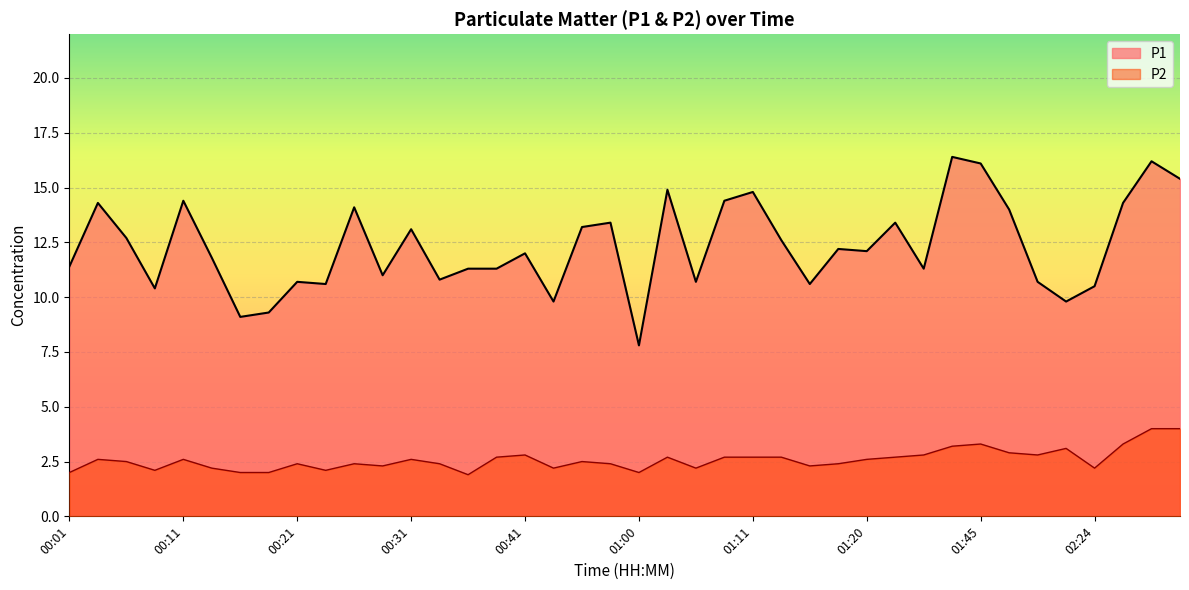

How many data points in P1 are less than 12?

19